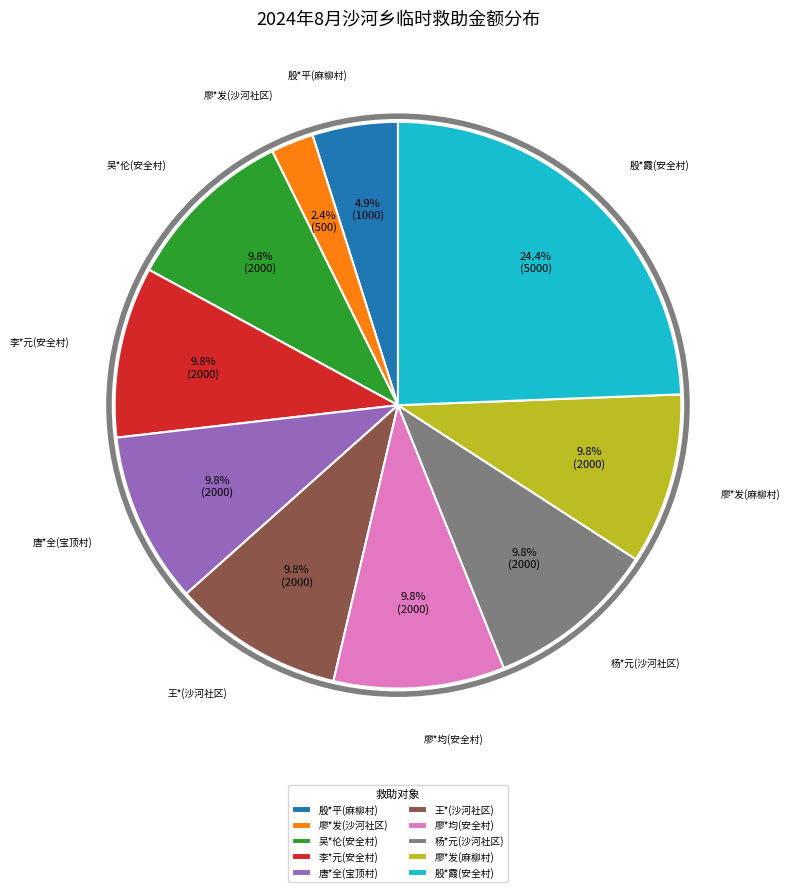

The 唐*全(宝顶村) slice represents 10% of the pie. True or false?

True